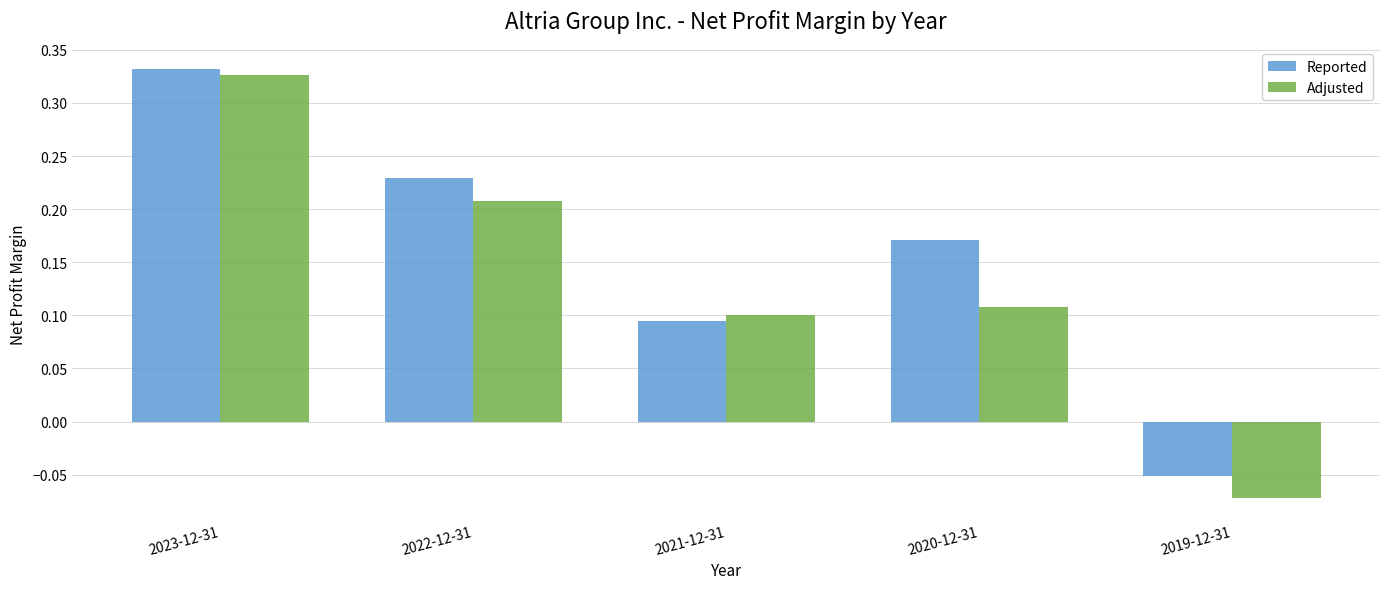

What is the difference between the maximum and minimum values in the Reported series?

0.4